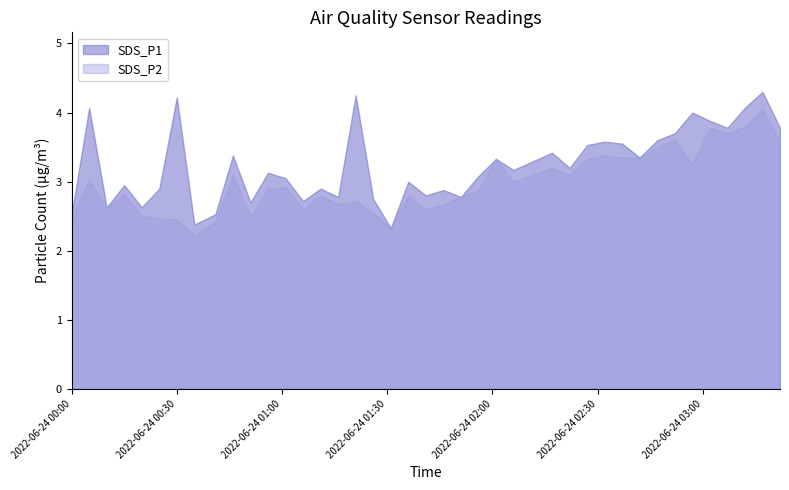

What is the sum of the SDS_P2 values at 2022/06/24 00:30 and 2022/06/24 00:20?

5.0